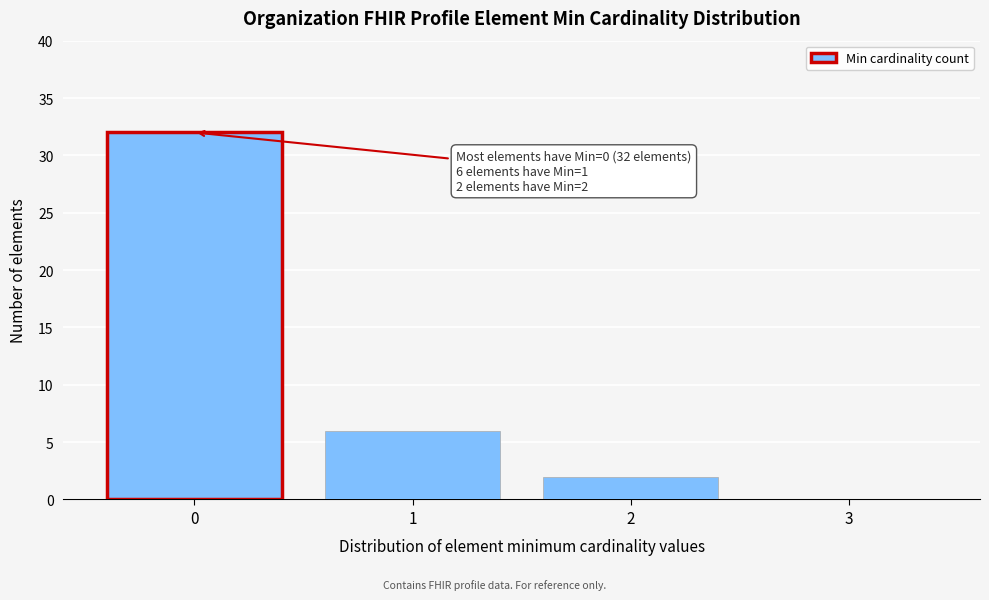

Reading left to right, list all the values displayed in this chart.

0=32	1=6	2=2	3=0